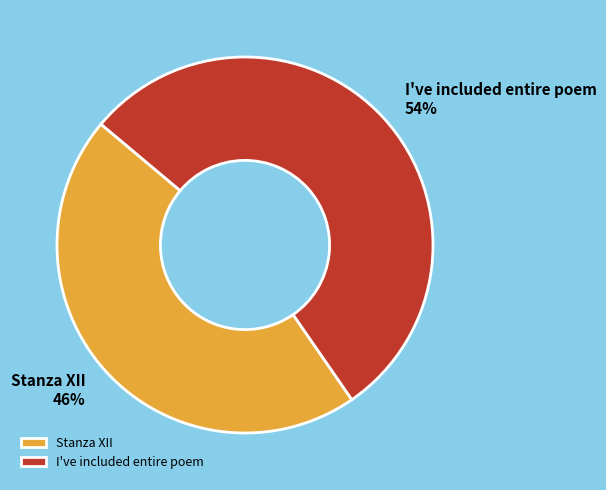

Count the number of slices in the pie.

2